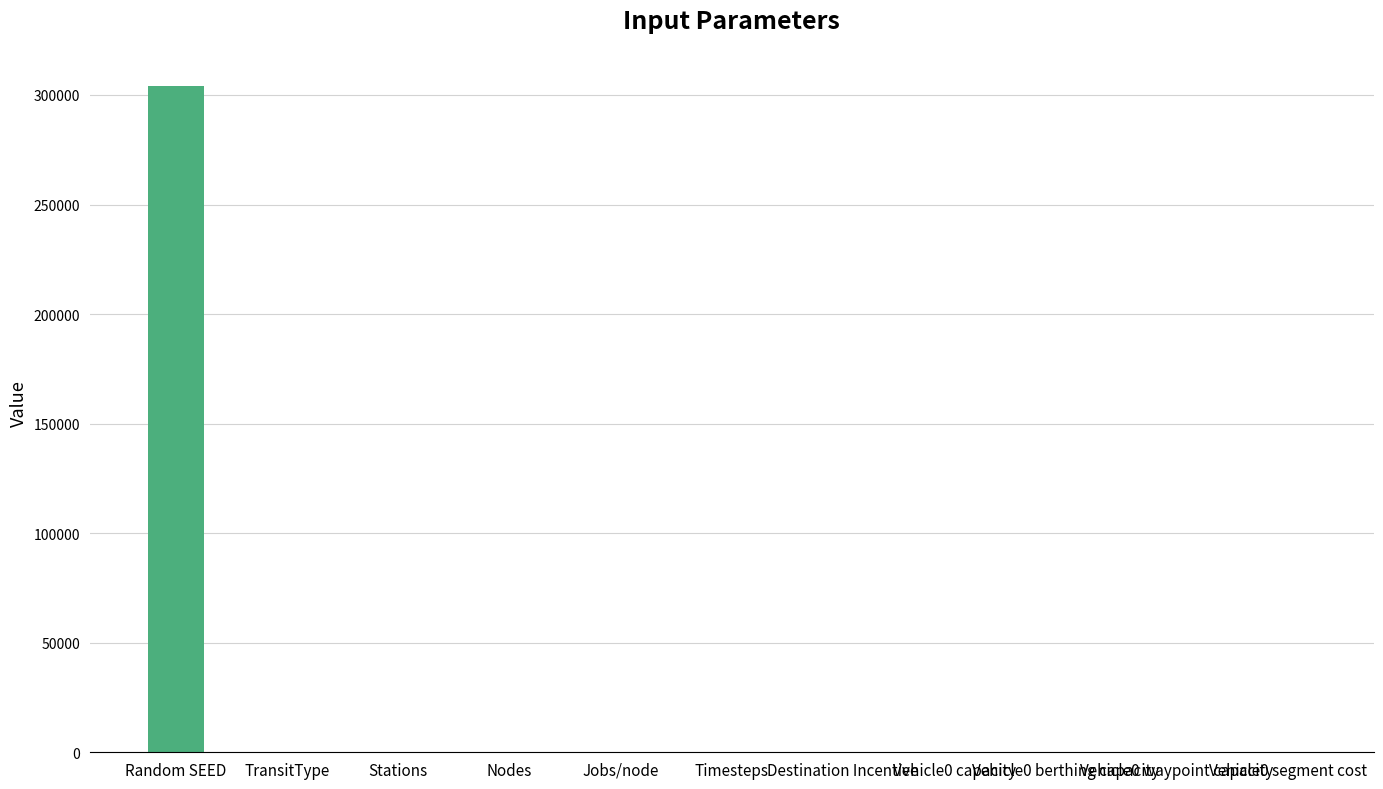

What is the sum of all values?

304130.9